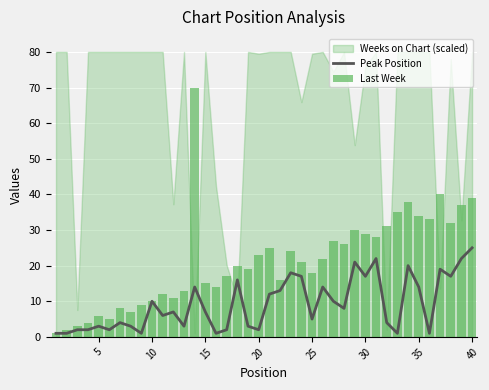

Does the chart contain stacked bars?

No